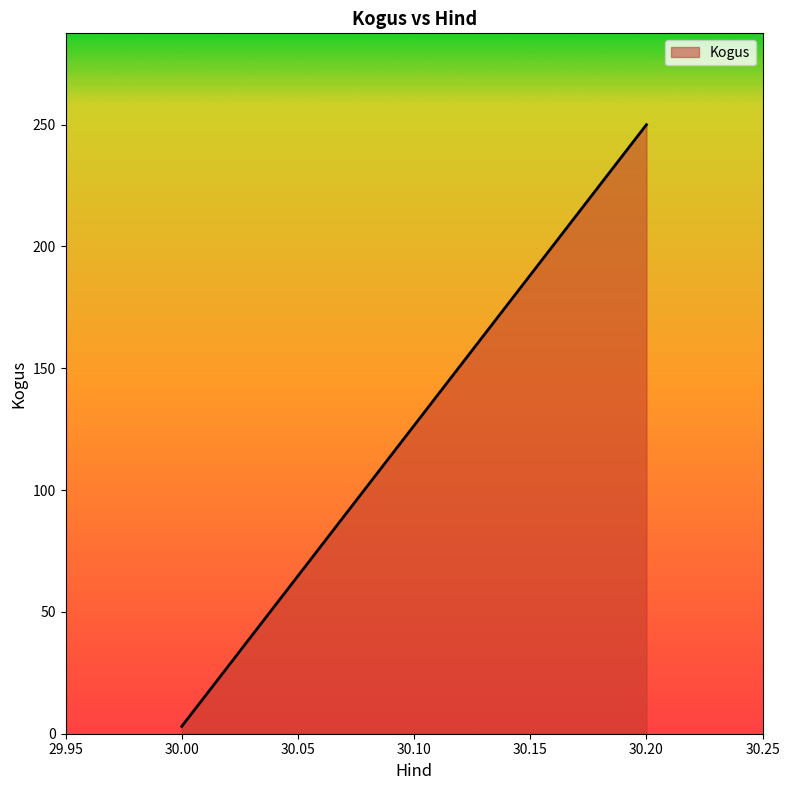

Reading left to right, list all the values displayed in this chart.

30.00=3	30.20=250